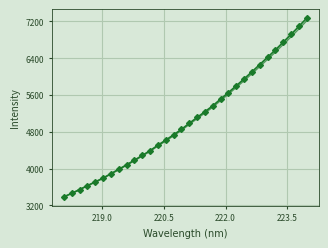

What is the maximum value shown in the chart?

7273.8